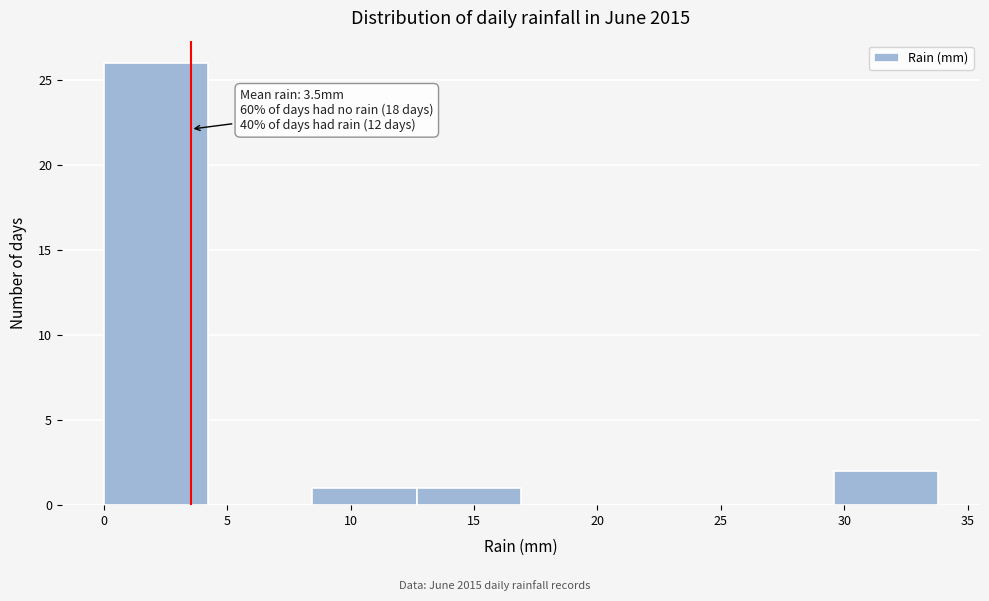

Which range on the x-axis has the tallest bar?

0.0 to 4.0